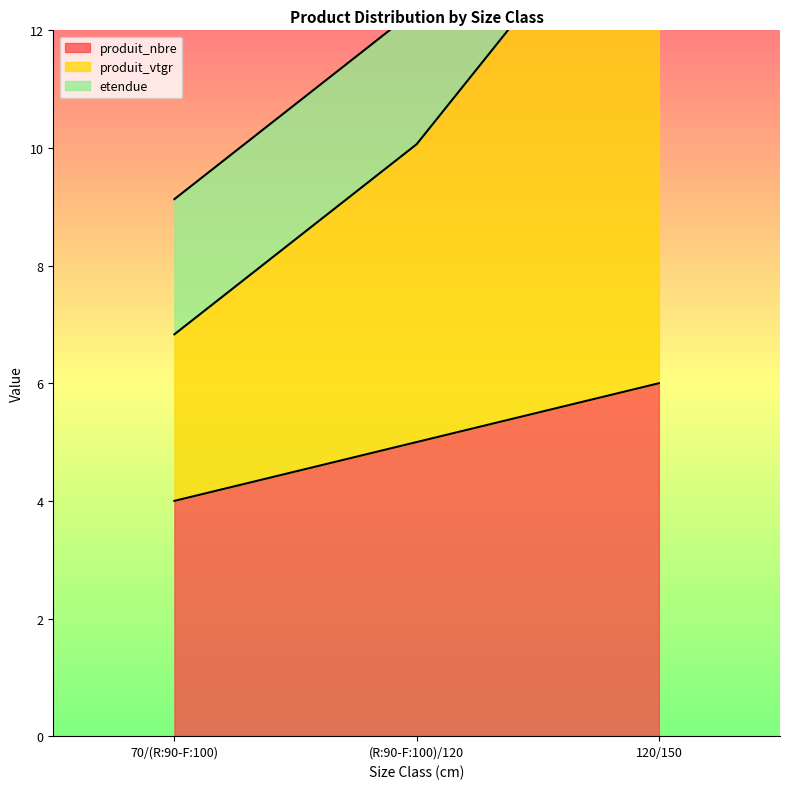

The produit_nbre series shows 1 at 70/(R:90-F:100). True or false?

False